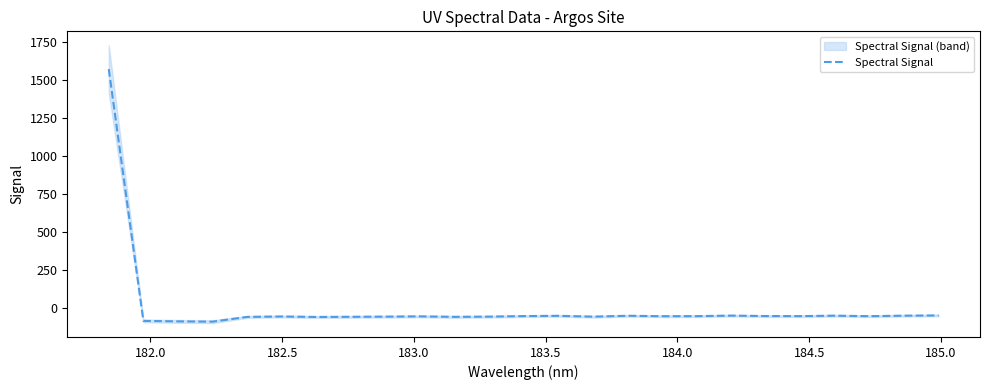

Count the number of categories in the chart.

25